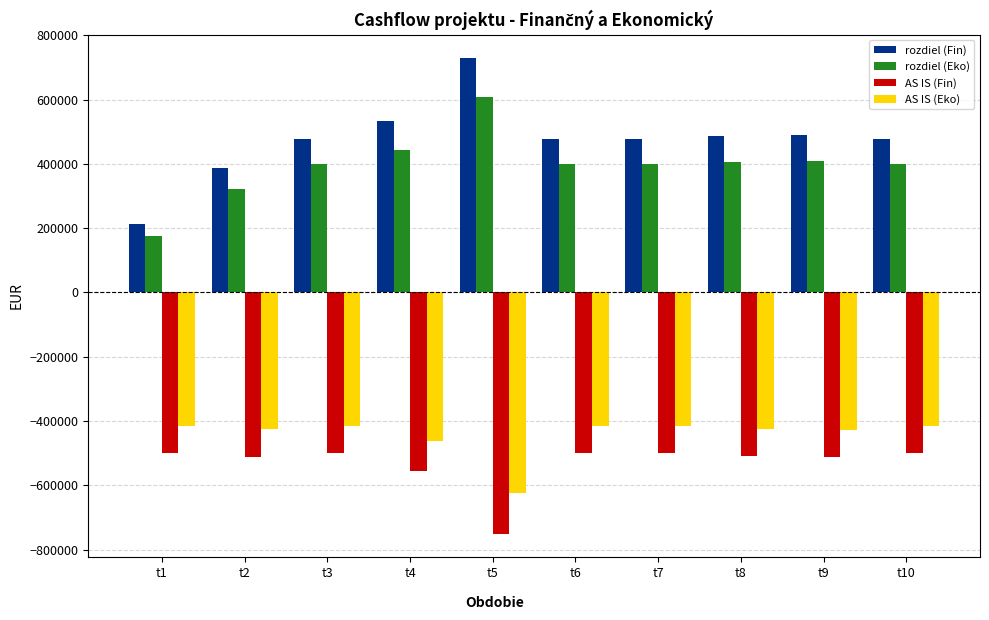

What is the lowest value of the rozdiel (Fin) series?

212081.8